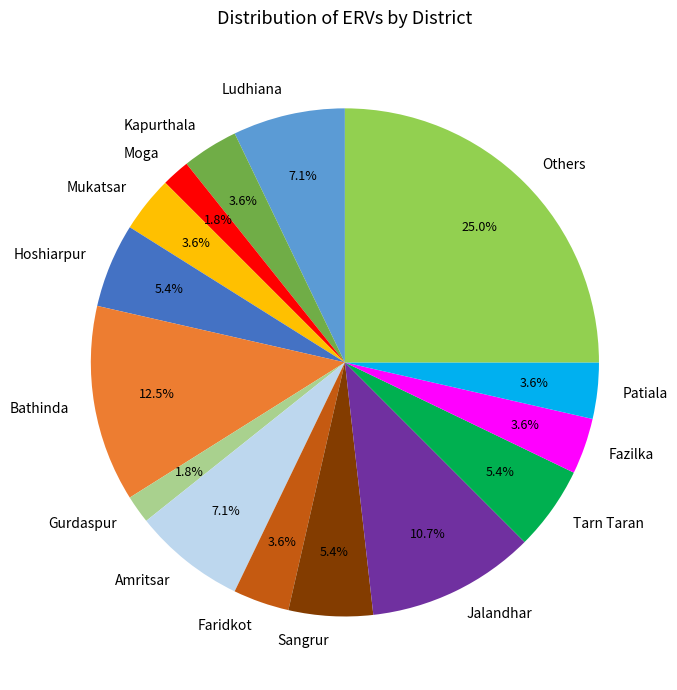

What is the ratio of the value at Bathinda to the value at Kapurthala?

3.5